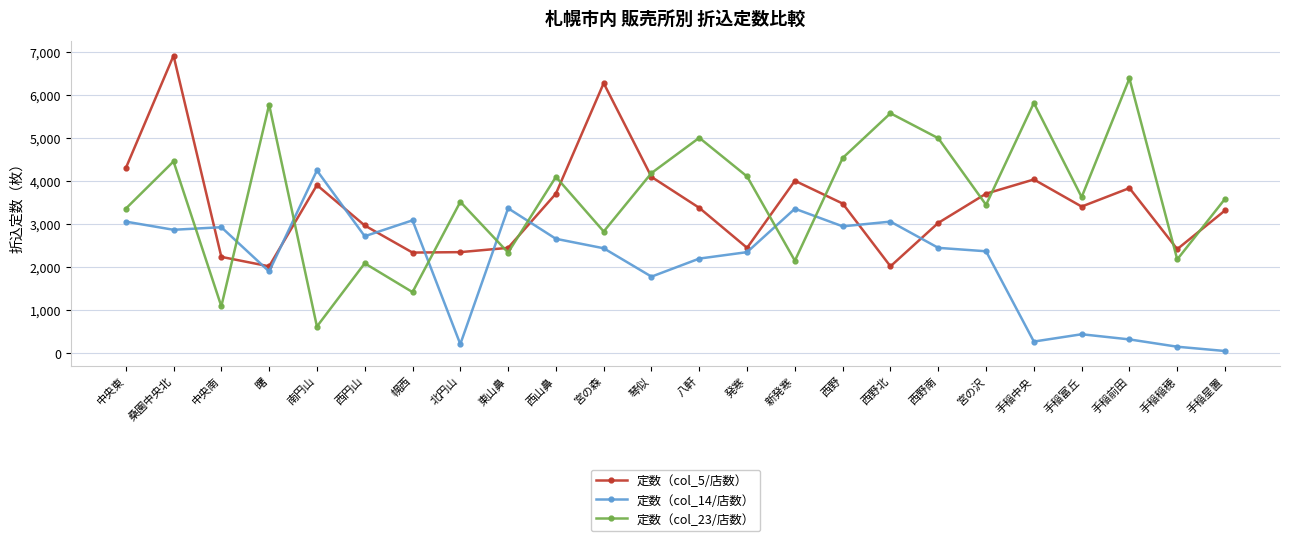

The 定数（col_5/店数） series shows 1414 at 西山鼻. True or false?

False